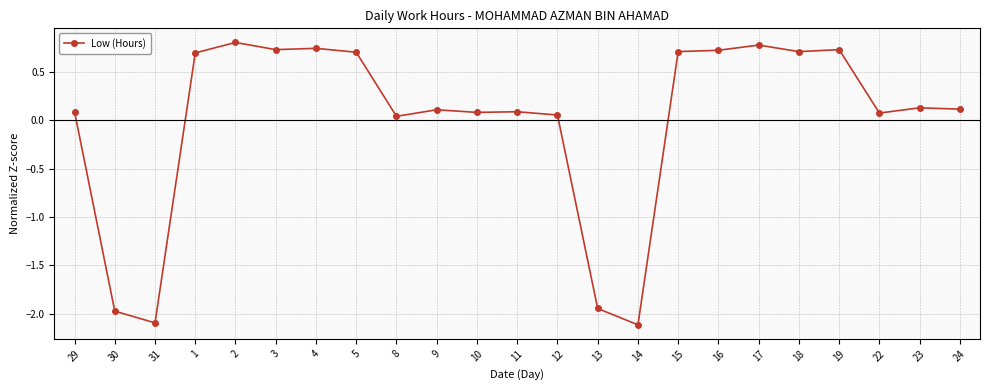

Where is the first local minimum?

31